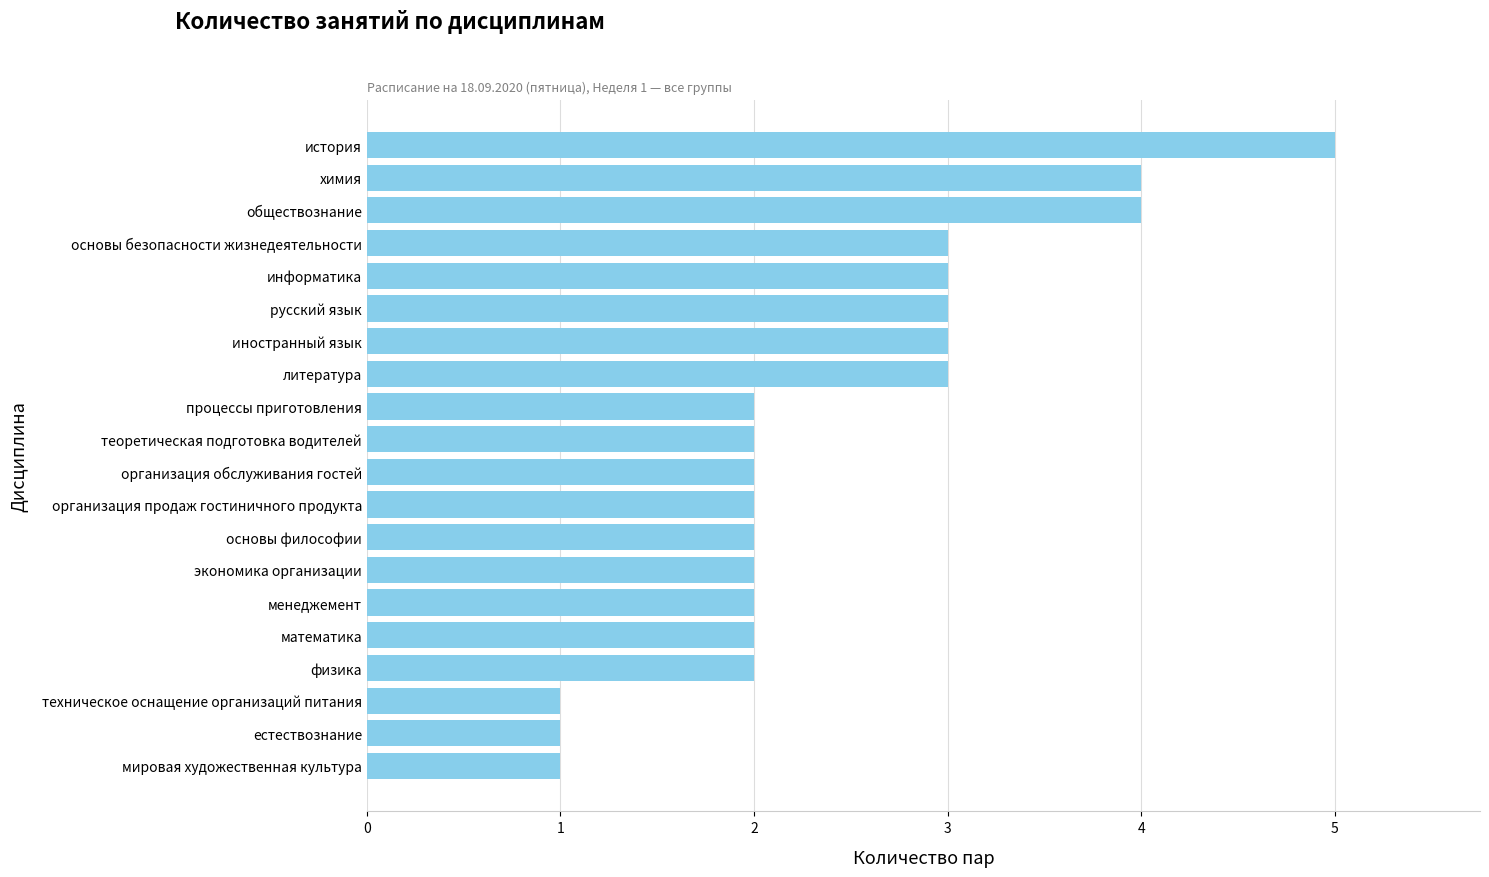

What value does the data have at обществознание?

4